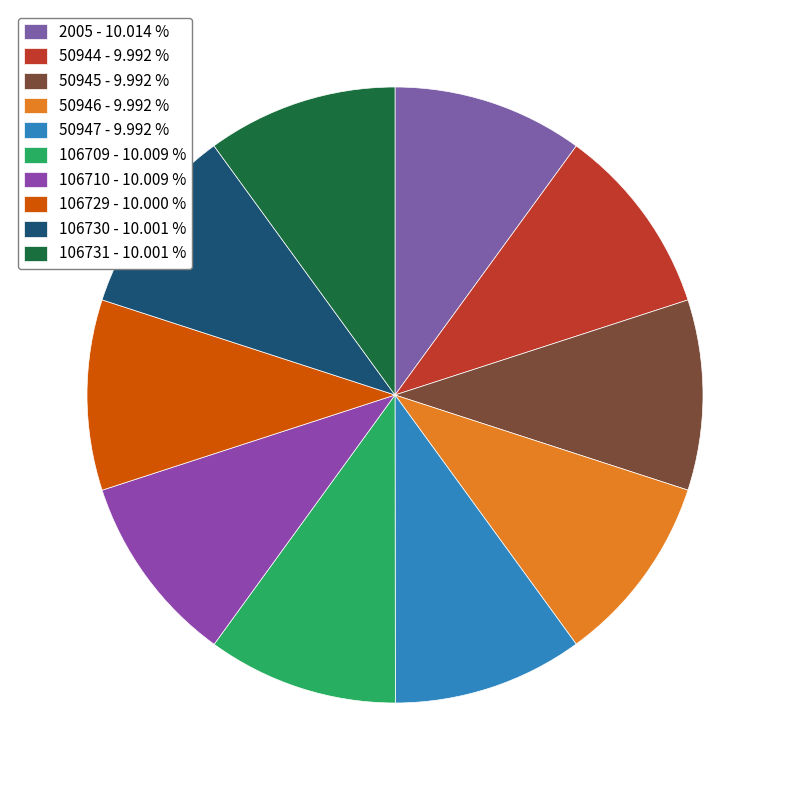

What percentage is the 106729 slice, to the nearest percent?

10%